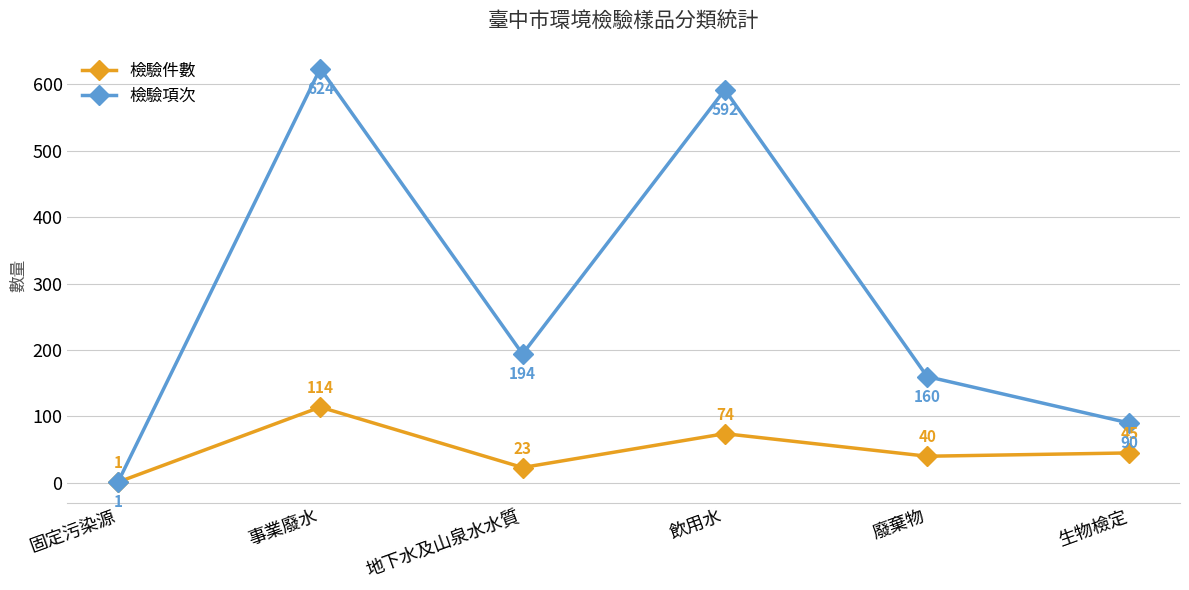

Is it true that 檢驗件數 equals 23 at 地下水及山泉水水質?

True